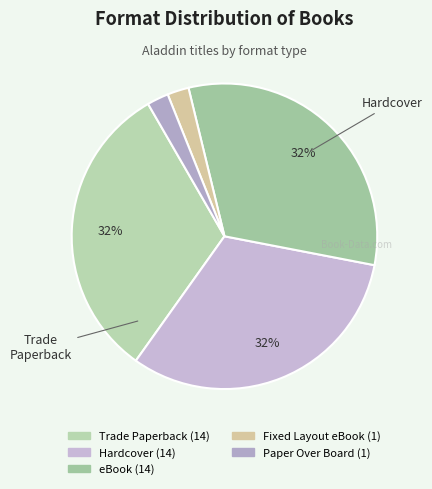

How many segments does this pie chart have?

5